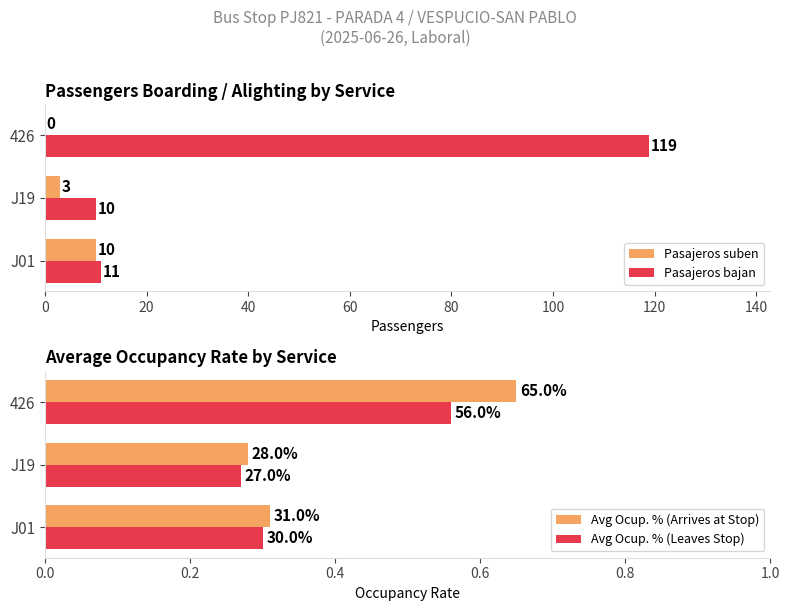

True or false: Pasajeros bajan has a value of 119 at 426.

True